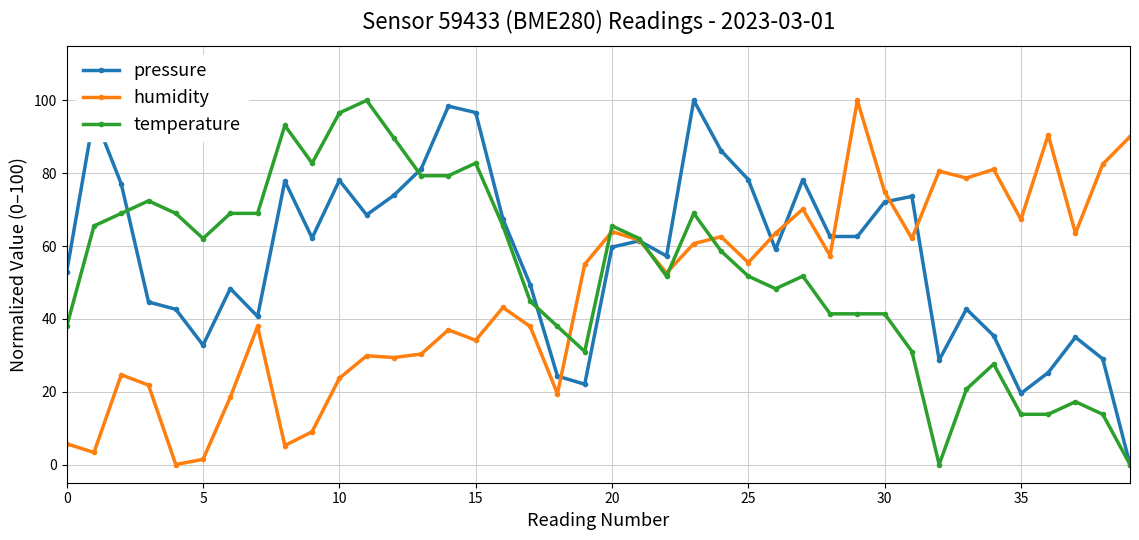

How many distinct data groups are displayed?

3